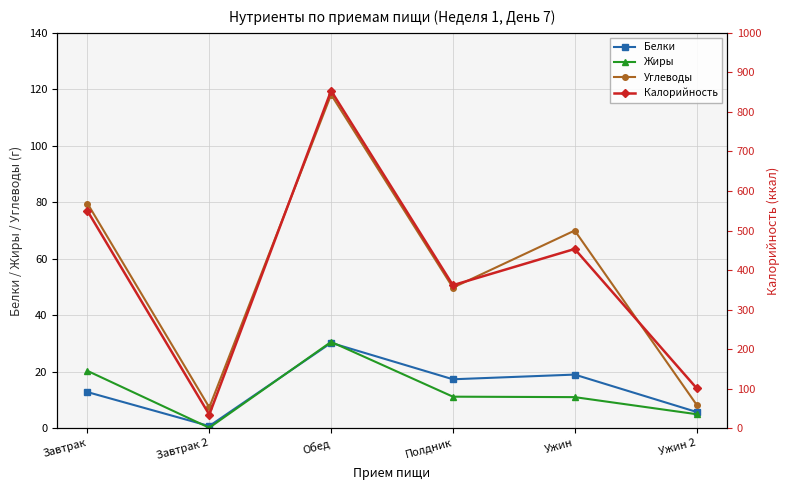

What is the difference between the maximum and minimum values in the Калорийность series?

819.2